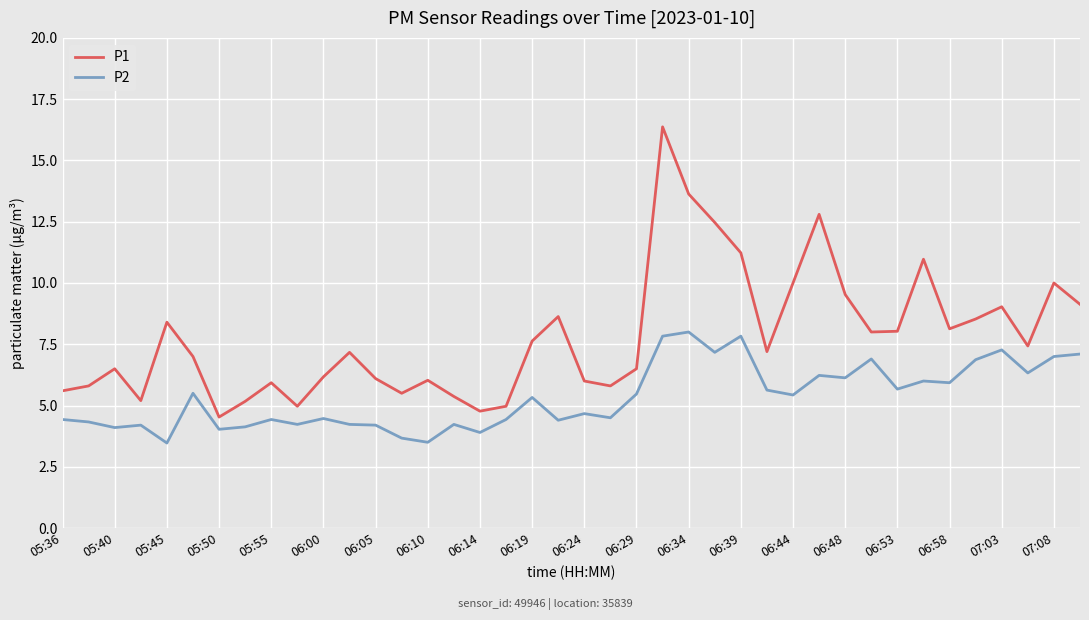

Rank the series by their maximum value, from highest to lowest.

P1, P2